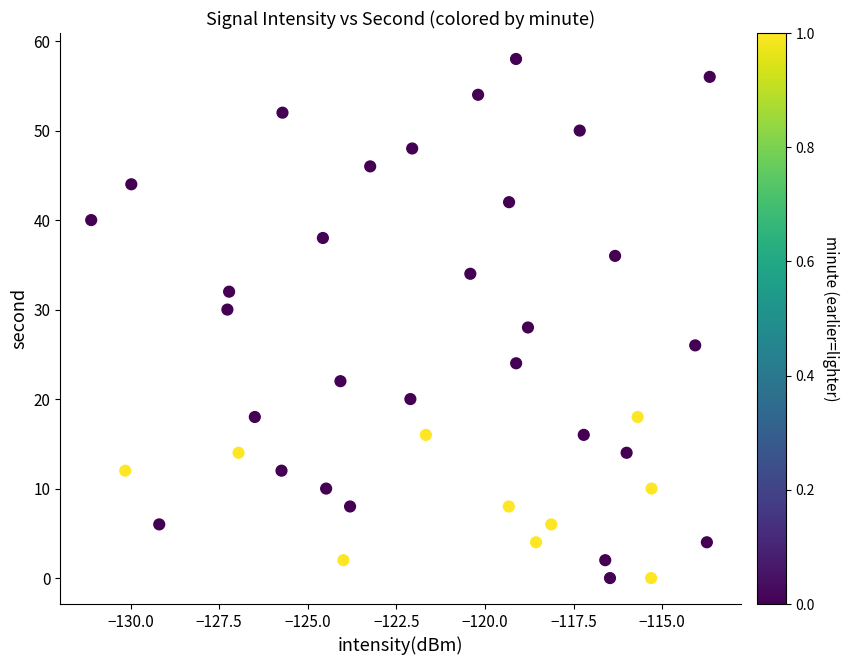

What is the range of Y values (max minus min)?

58